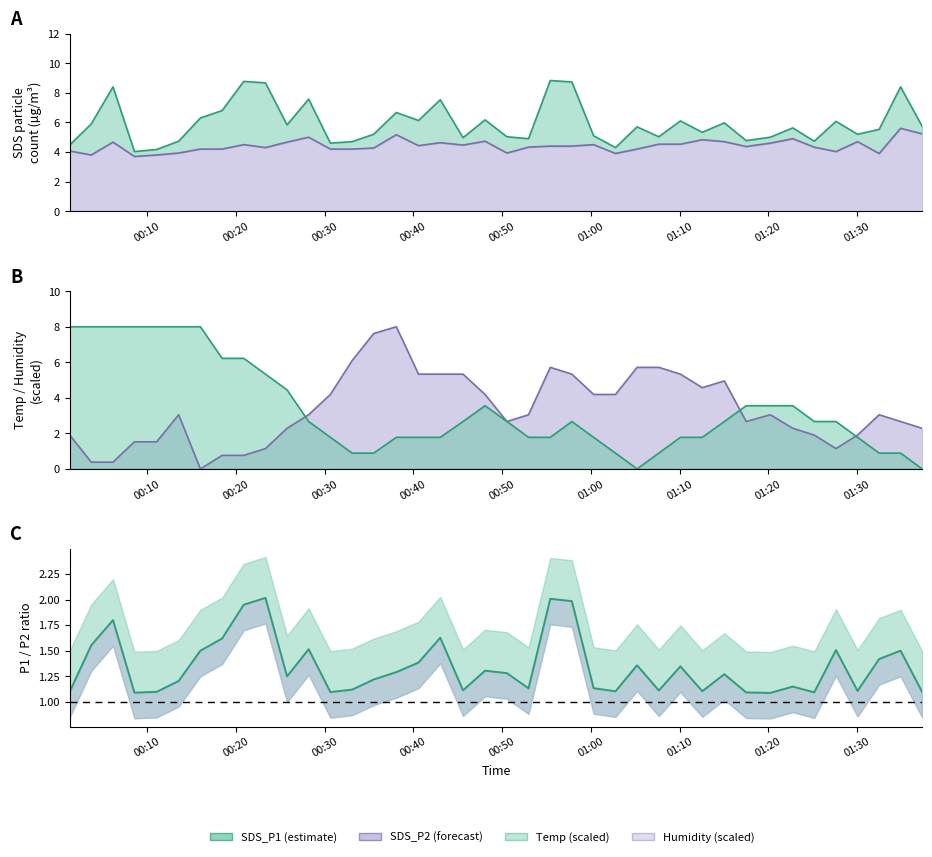

True or false: Humidity has more than 2 points higher than both neighbors.

True